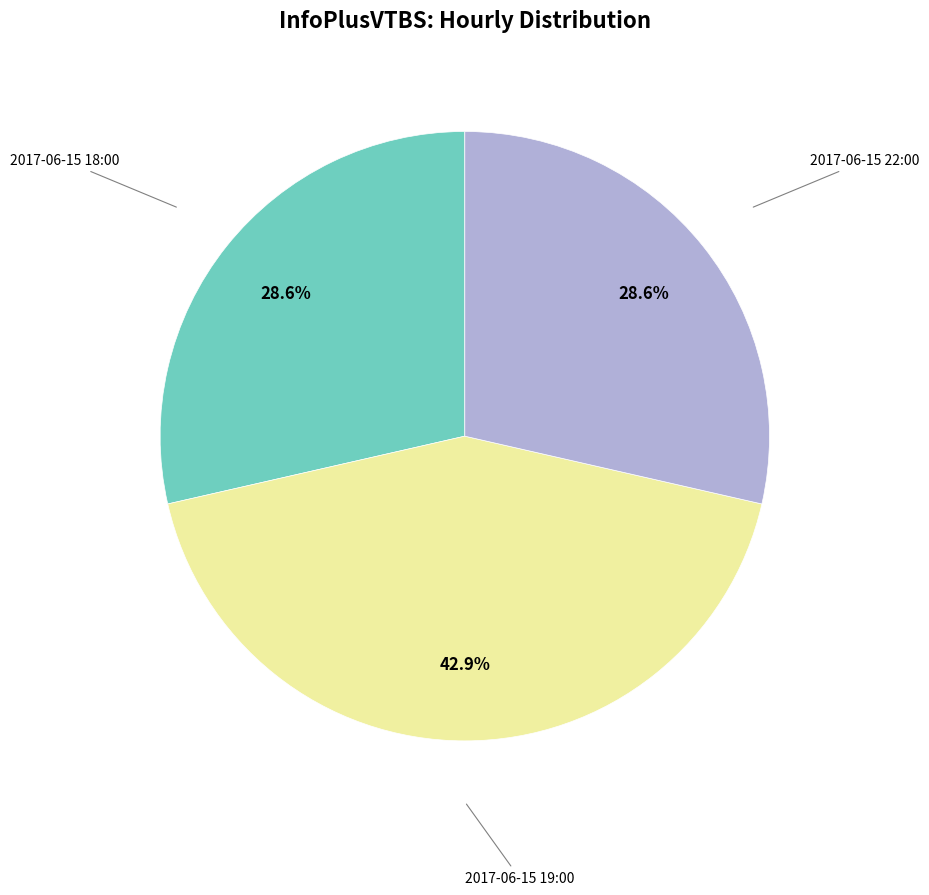

Is there any slice that represents more than half of the pie?

No